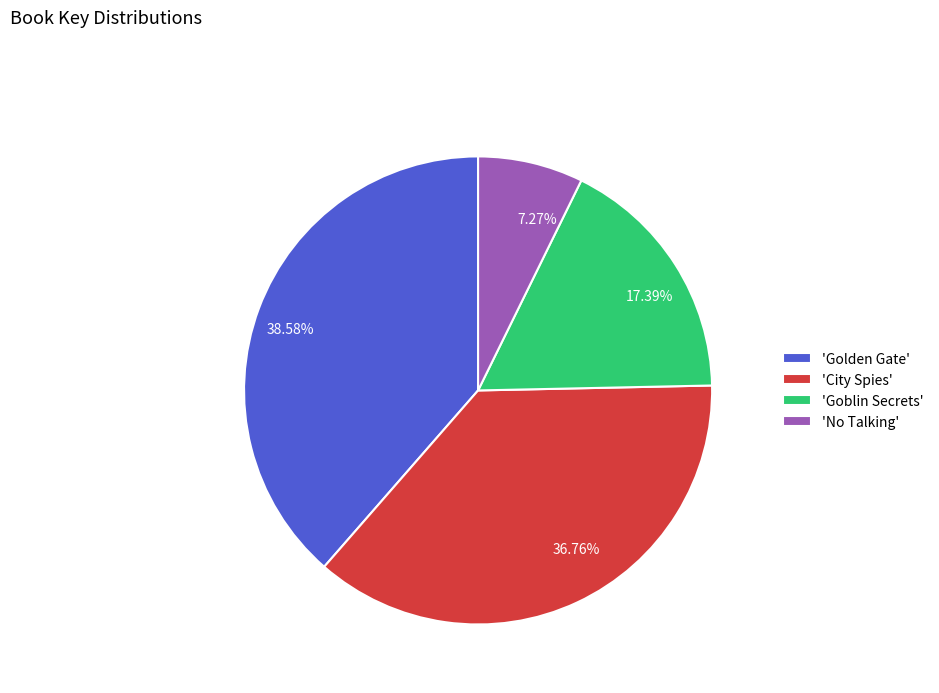

What is the ratio of the value at 7.27% to the value at 17.39%?

0.4